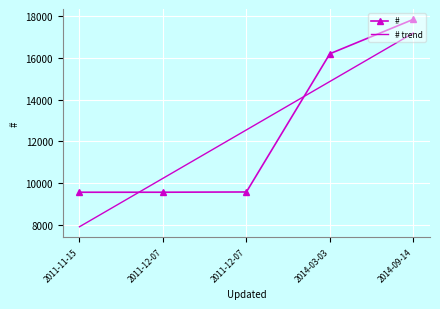

True or false: the data has more than 0 interior local peaks.

False